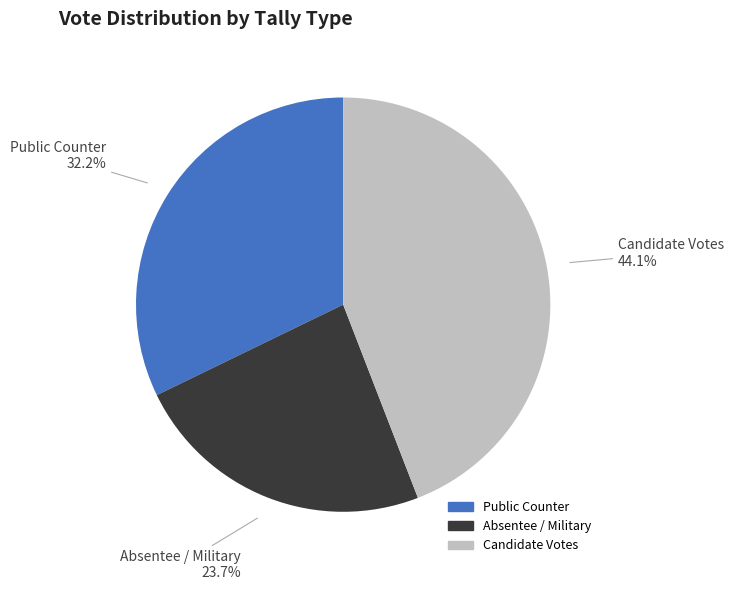

Is there a majority slice in this chart?

No